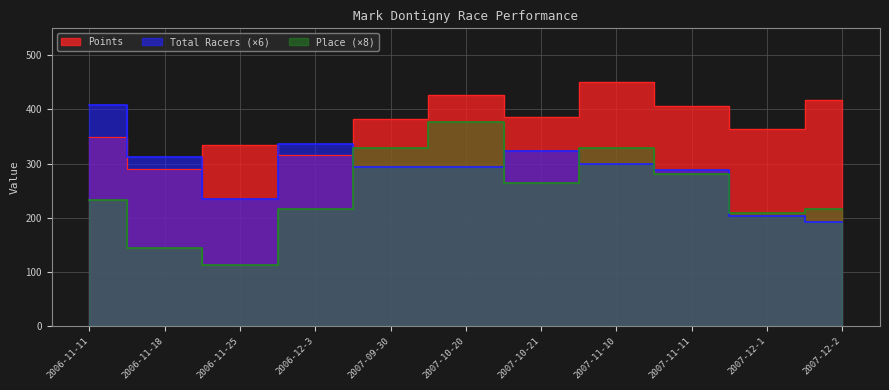

Between 2006-11-18 and 2007-12-2, which is larger?

2007-12-2